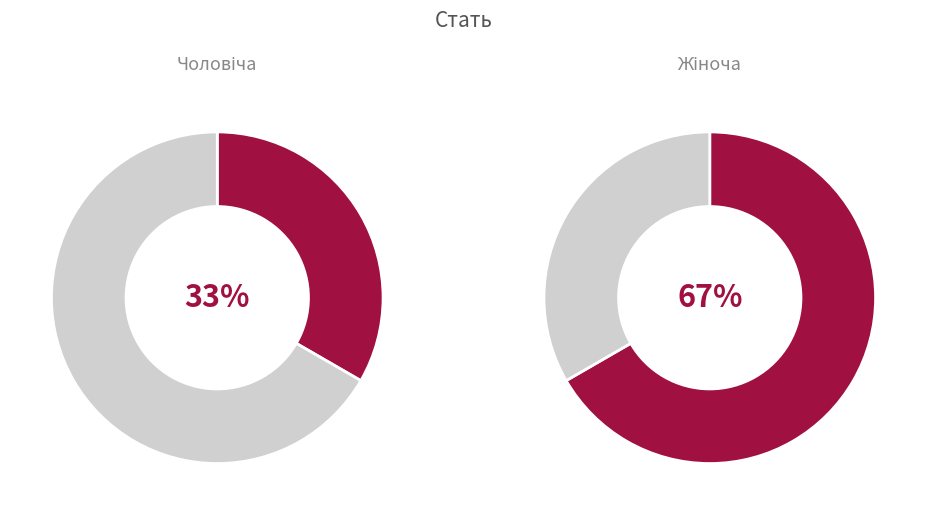

Approximately how many times larger is the value at Чоловіча compared to Жіноча?

0.5